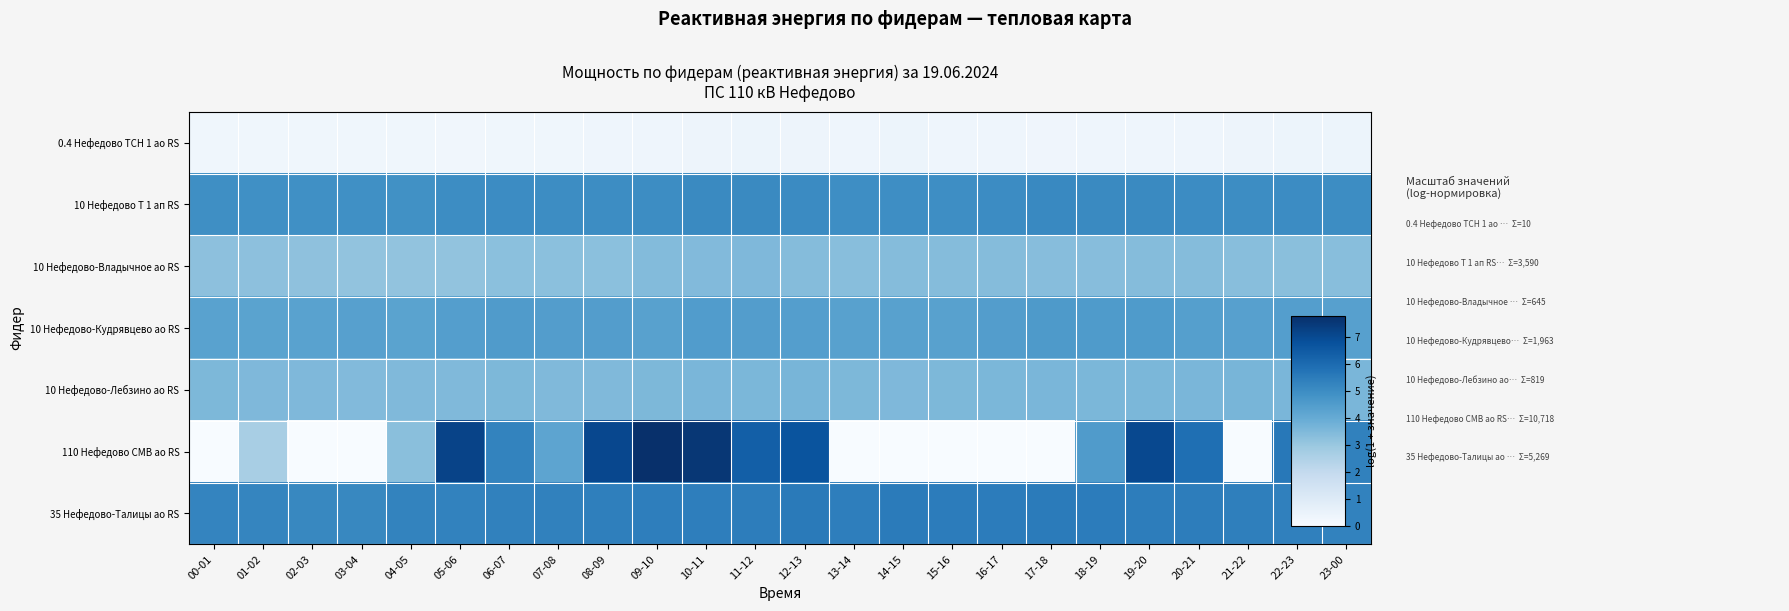

Between 07-08 and 05-06, which is larger?

07-08